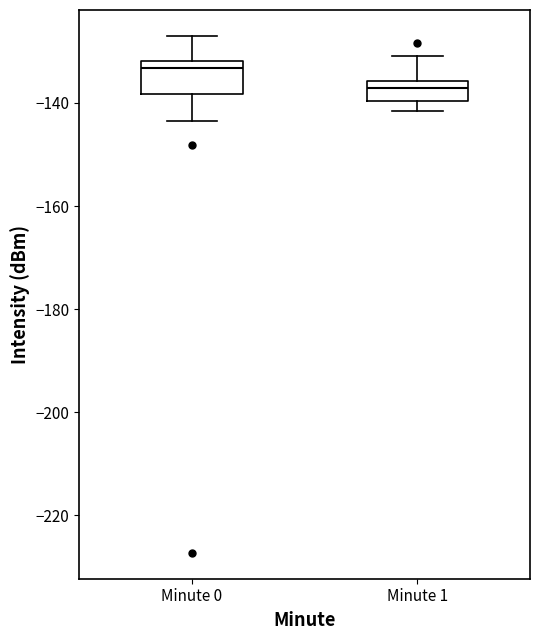

Reading left to right, read every box against the y-axis: the position of its median line, the range the box covers, and the ends of its whiskers. The values are not printed on the chart, so give them approximately, as read against the axis.

Minute 0: median -134, box -138 to -132, whiskers -144 to -126
Minute 1: median -138, box -140 to -136, whiskers -142 to -130